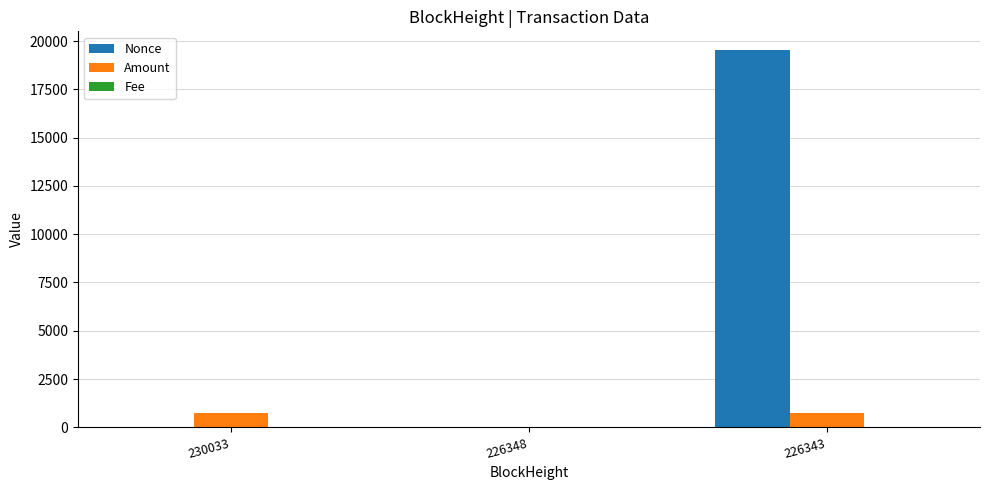

How many distinct data groups are displayed?

3